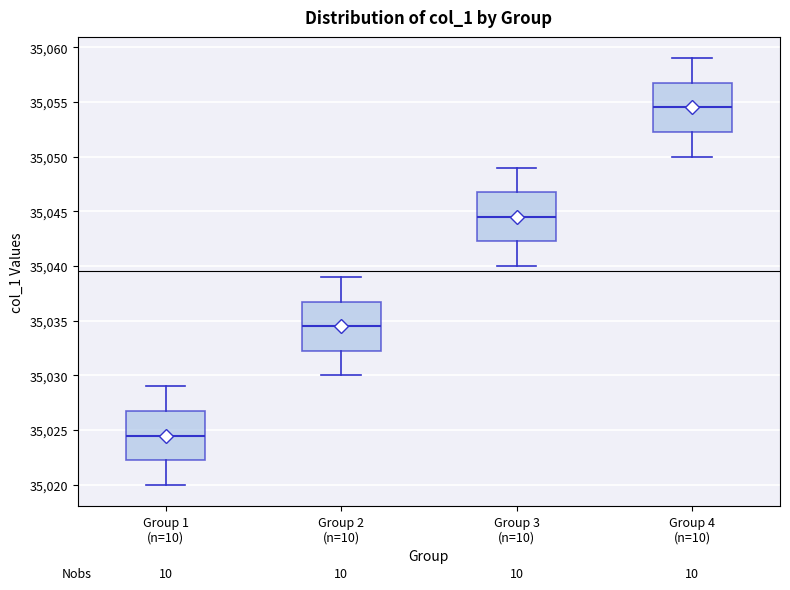

Reading left to right, read every box against the y-axis: the position of its median line, the range the box covers, and the ends of its whiskers. The values are not printed on the chart, so give them approximately, as read against the axis.

Group 1 (n=10): median 35024.5, box 35022.5 to 35027.0, whiskers 35020.0 to 35029.0
Group 2 (n=10): median 35034.5, box 35032.5 to 35037.0, whiskers 35030.0 to 35039.0
Group 3 (n=10): median 35044.5, box 35042.5 to 35047.0, whiskers 35040.0 to 35049.0
Group 4 (n=10): median 35054.5, box 35052.5 to 35057.0, whiskers 35050.0 to 35059.0